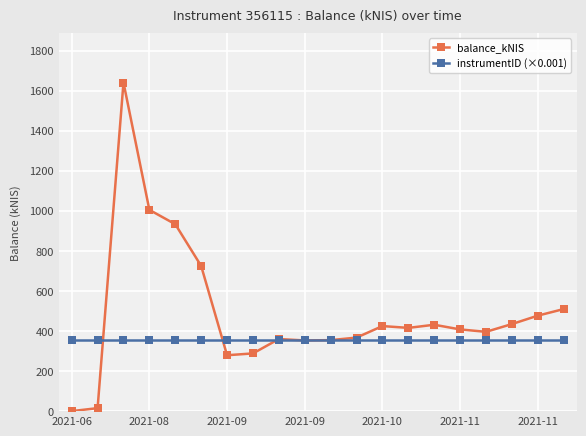

At how many categories does at least one series exceed 386?

12